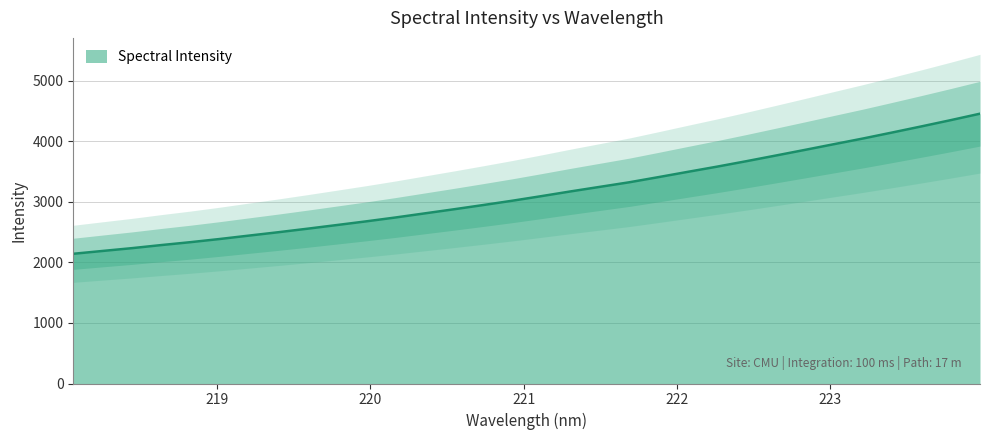

Reading left to right, what are all the values shown in this chart?

218.0596=2143.6	218.2508=2190.4	218.442=2236.6	218.6332=2287.4	218.8244=2335.5	219.0156=2387.9	219.2067=2444.1	219.3979=2499.7	219.589=2558.1	219.7801=2618.4	219.9712=2679.2	220.1623=2743.0	220.3533=2811.0	220.5444=2878.8	220.7354=2948.9	220.9264=3020.5	221.1174=3096.7	221.3083=3174.9	221.4993=3250.2	221.6902=3325.4	221.8812=3410.7	222.0721=3497.7	222.263=3583.6	222.4538=3673.3	222.6447=3766.2	222.8355=3859.8	223.0264=3954.9	223.2172=4049.3	223.408=4148.4	223.5987=4249.3	223.7895=4352.5	223.9802=4458.8